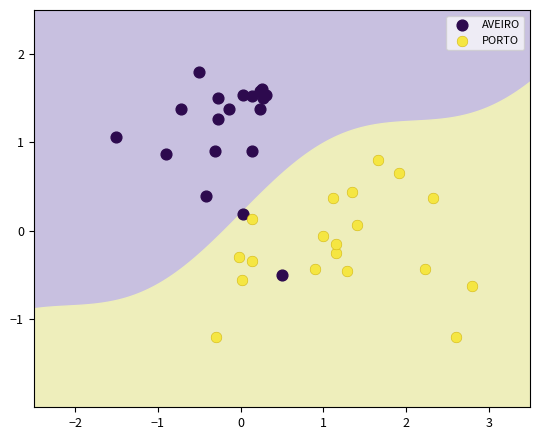

Which series reaches the minimum Y coordinate?

PORTO